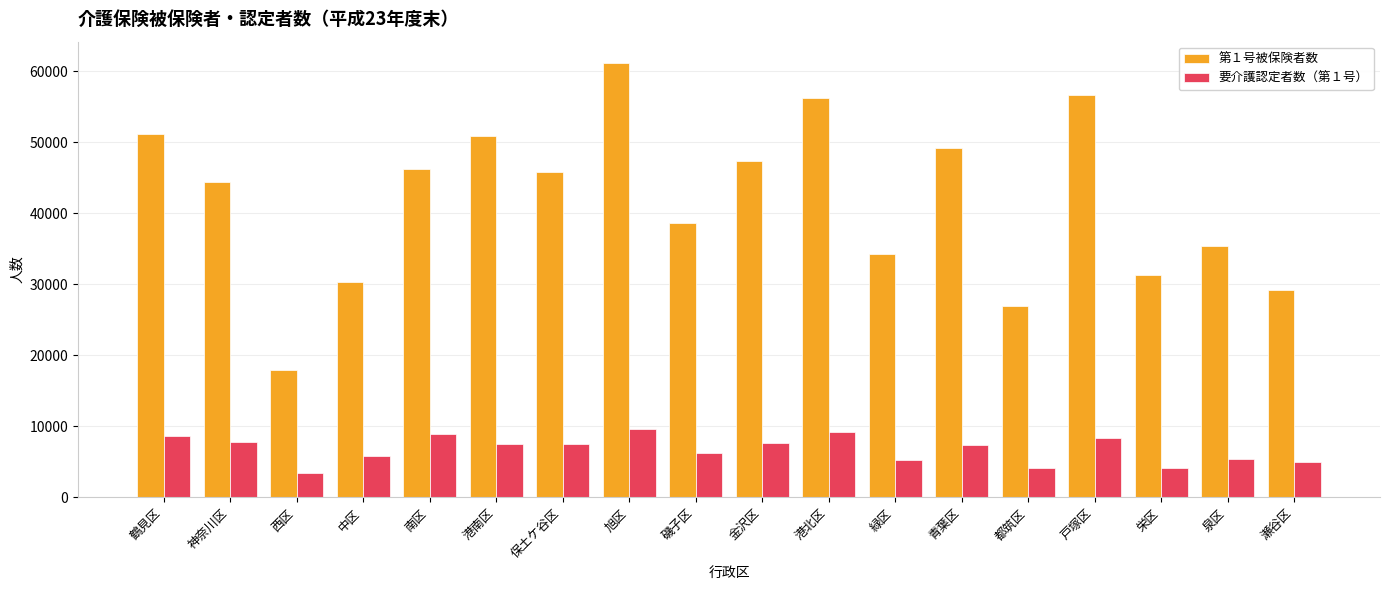

What is the label of the 9th bar from the right?

金沢区